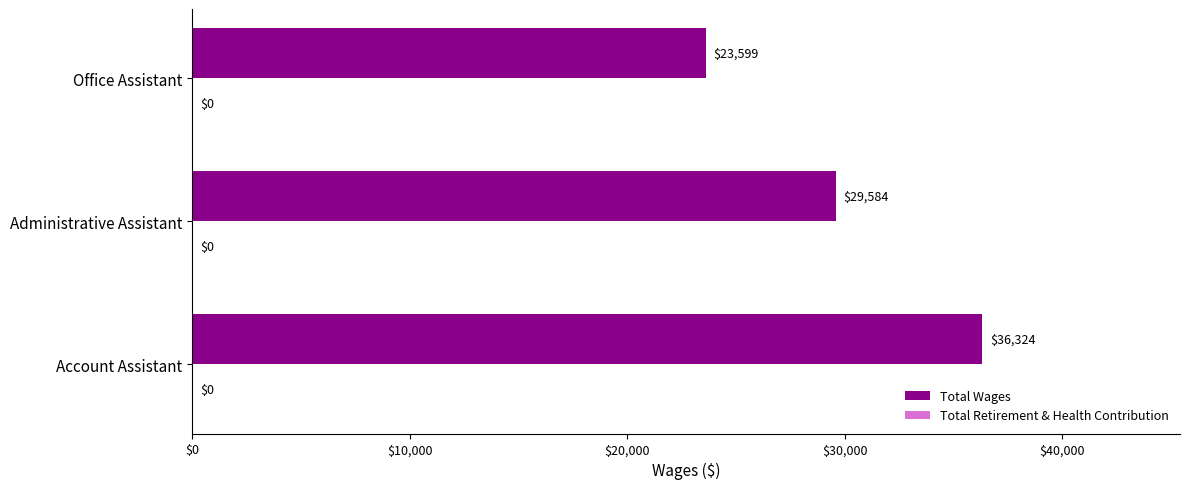

What is the average value?

29836